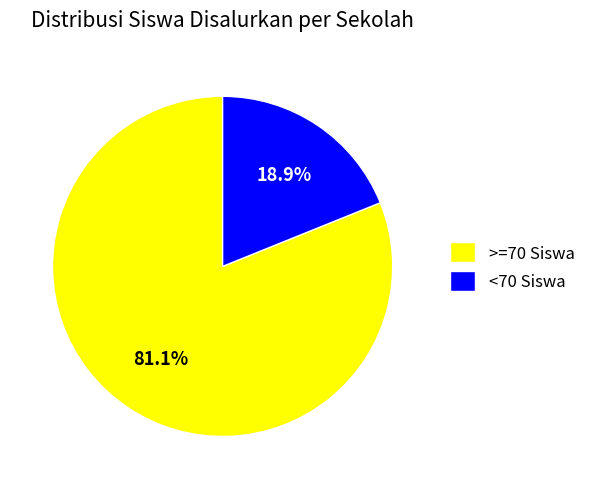

Which category has the biggest portion of the pie?

>=70 Siswa